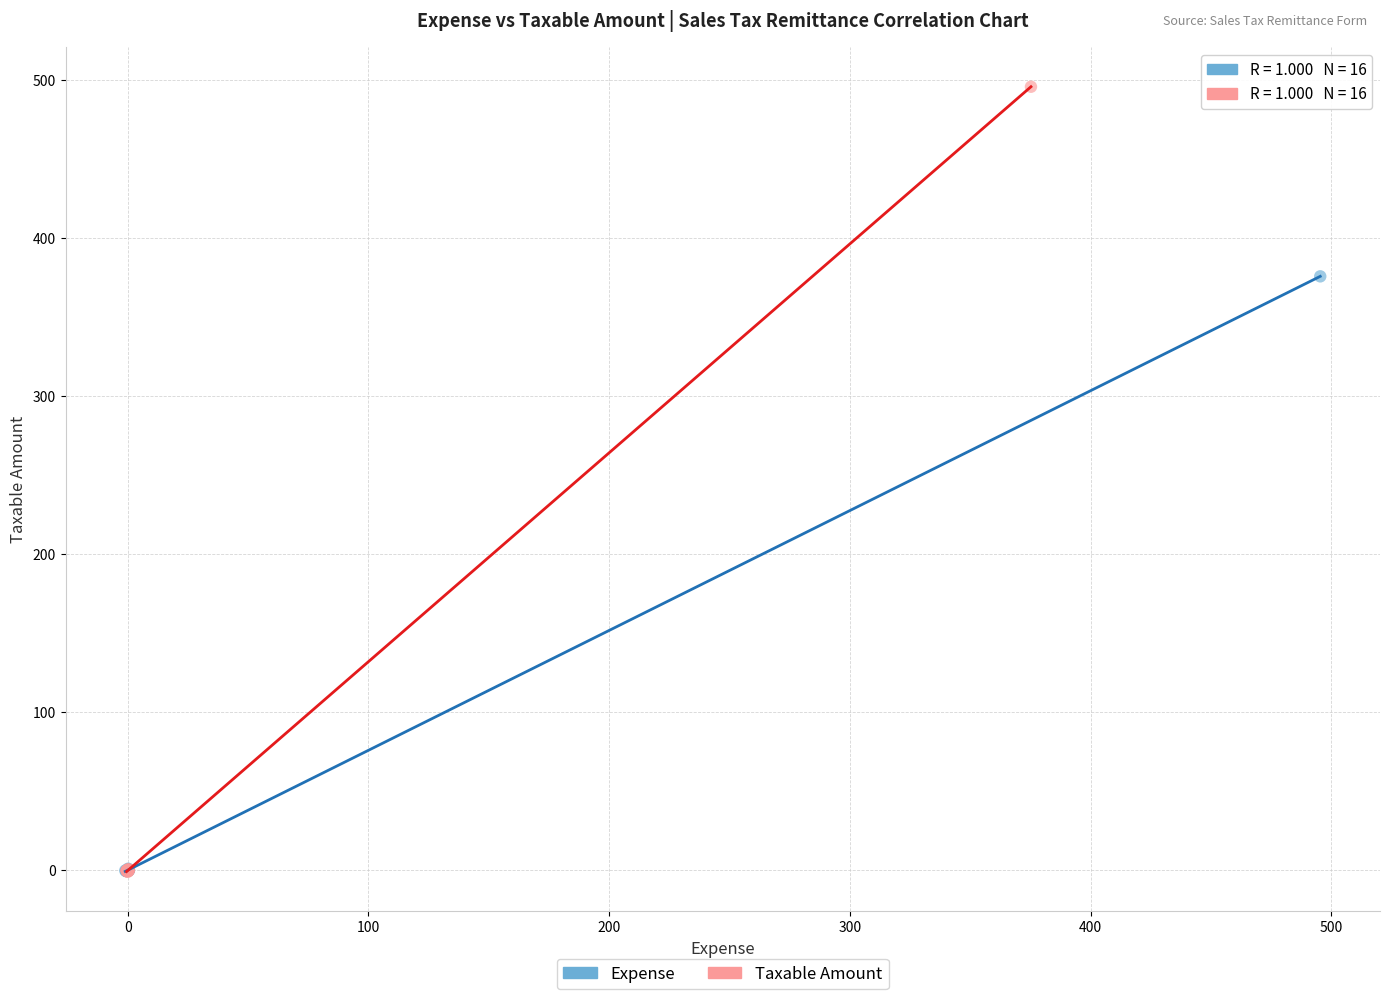

Which series has the largest Y range (max minus min)?

Taxable Amount